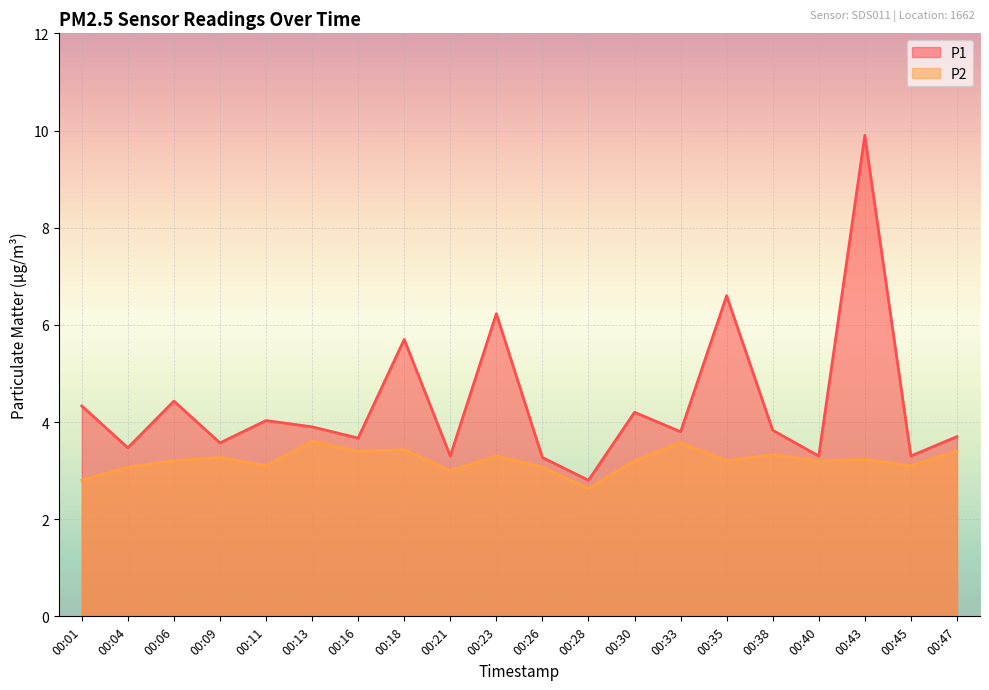

How many categories are shown in the chart?

20